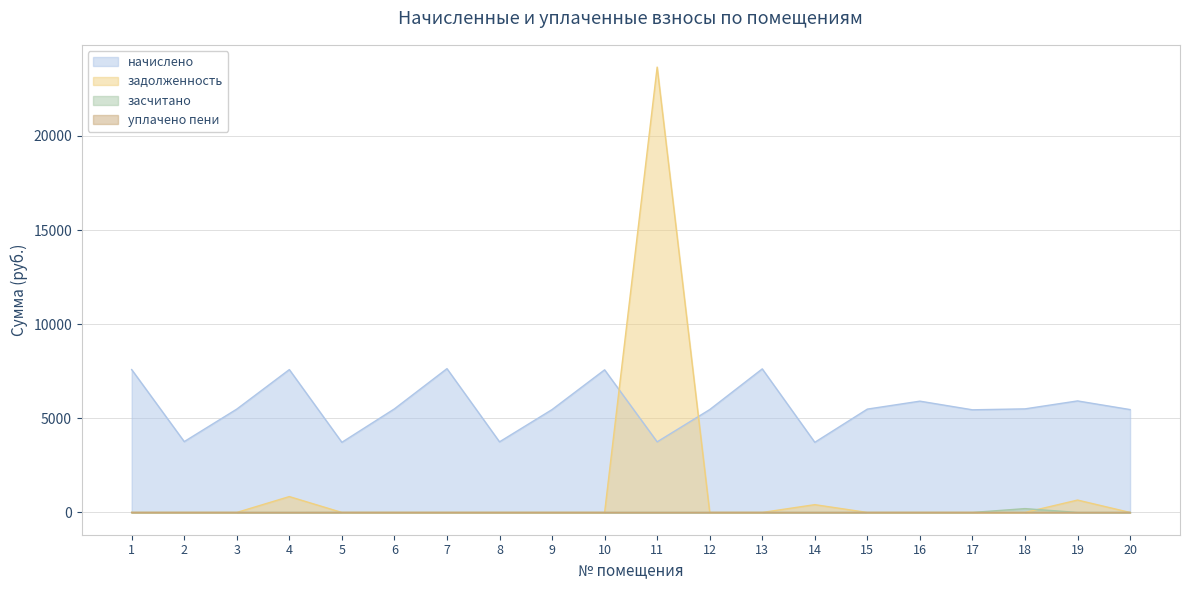

What is the value of the задолженность point at the 11th from the left?

23655.7